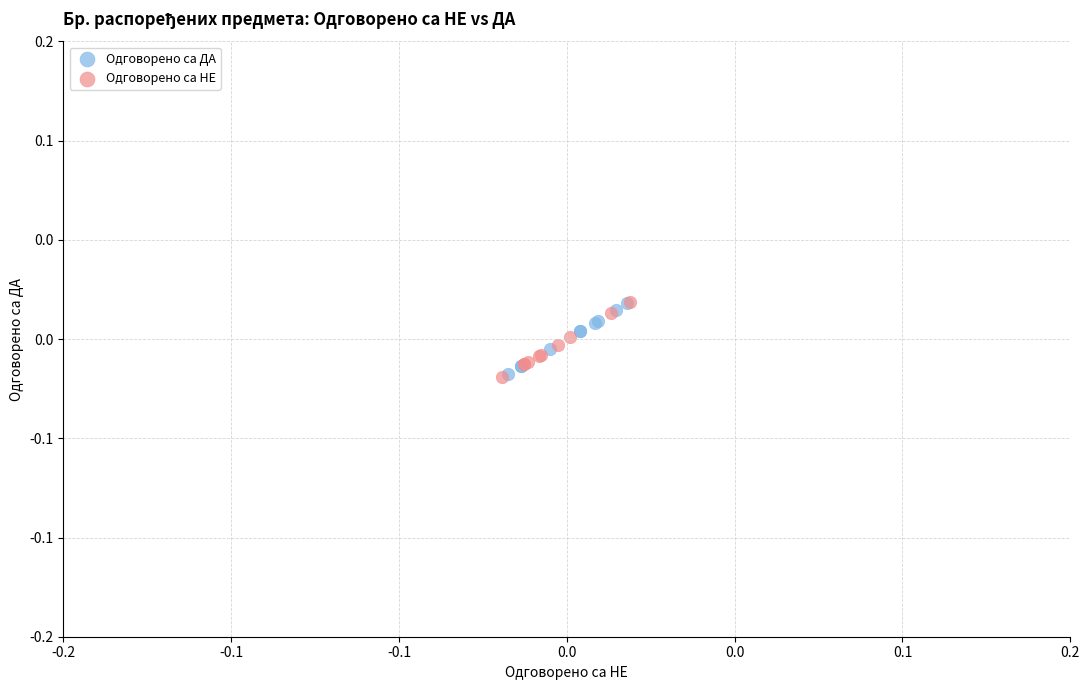

What are all the series names shown in the legend?

Одговорено са ДА, Одговорено са НЕ